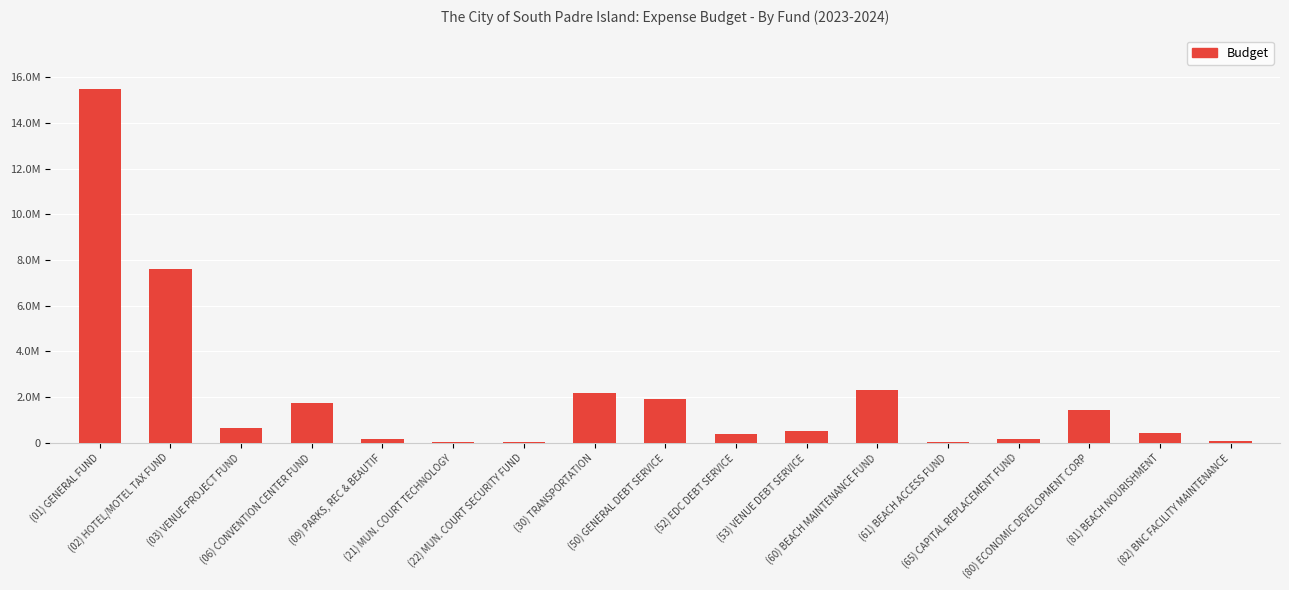

What is the change in value from (02) HOTEL/MOTEL TAX FUND to (82) BNC FACILITY MAINTENANCE?

-7533842